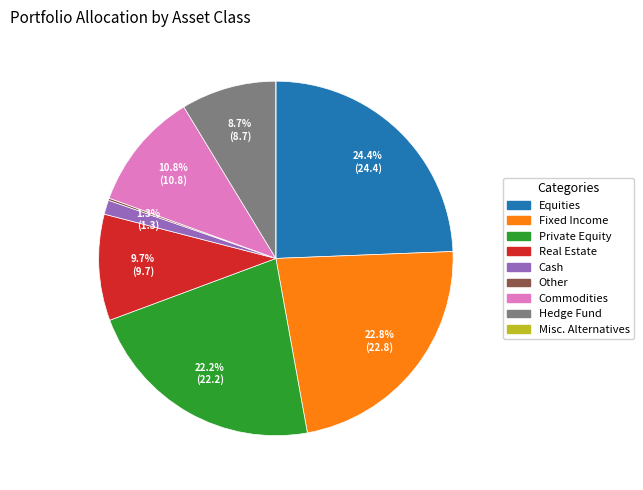

To the nearest percent, what is the difference between the Equities and Private Equity slice percentages?

2%